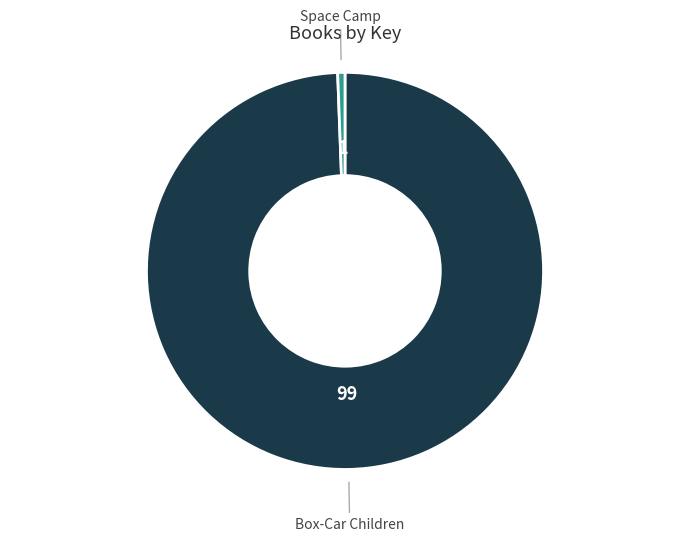

Which category has the smallest portion of the pie?

Space Camp